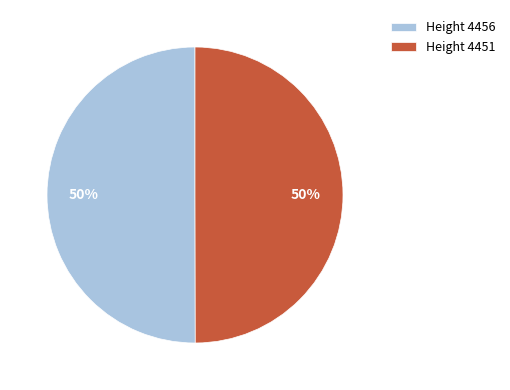

To the nearest percent, what percentage of the pie is Height 4456?

50%